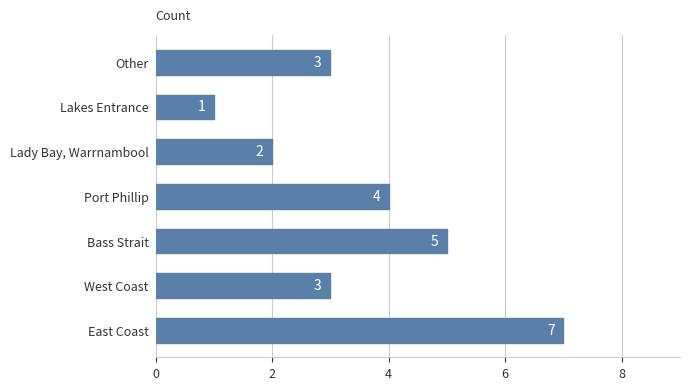

Reading top to bottom, what are all the values shown in this chart?

3	1	2	4	5	3	7